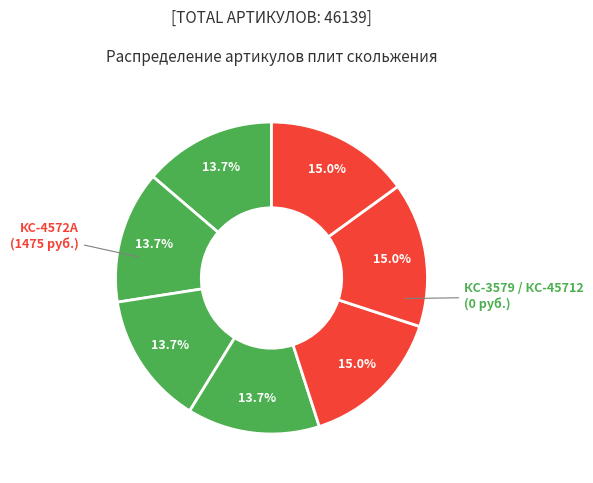

To the nearest percent, what is the average slice percentage?

14%